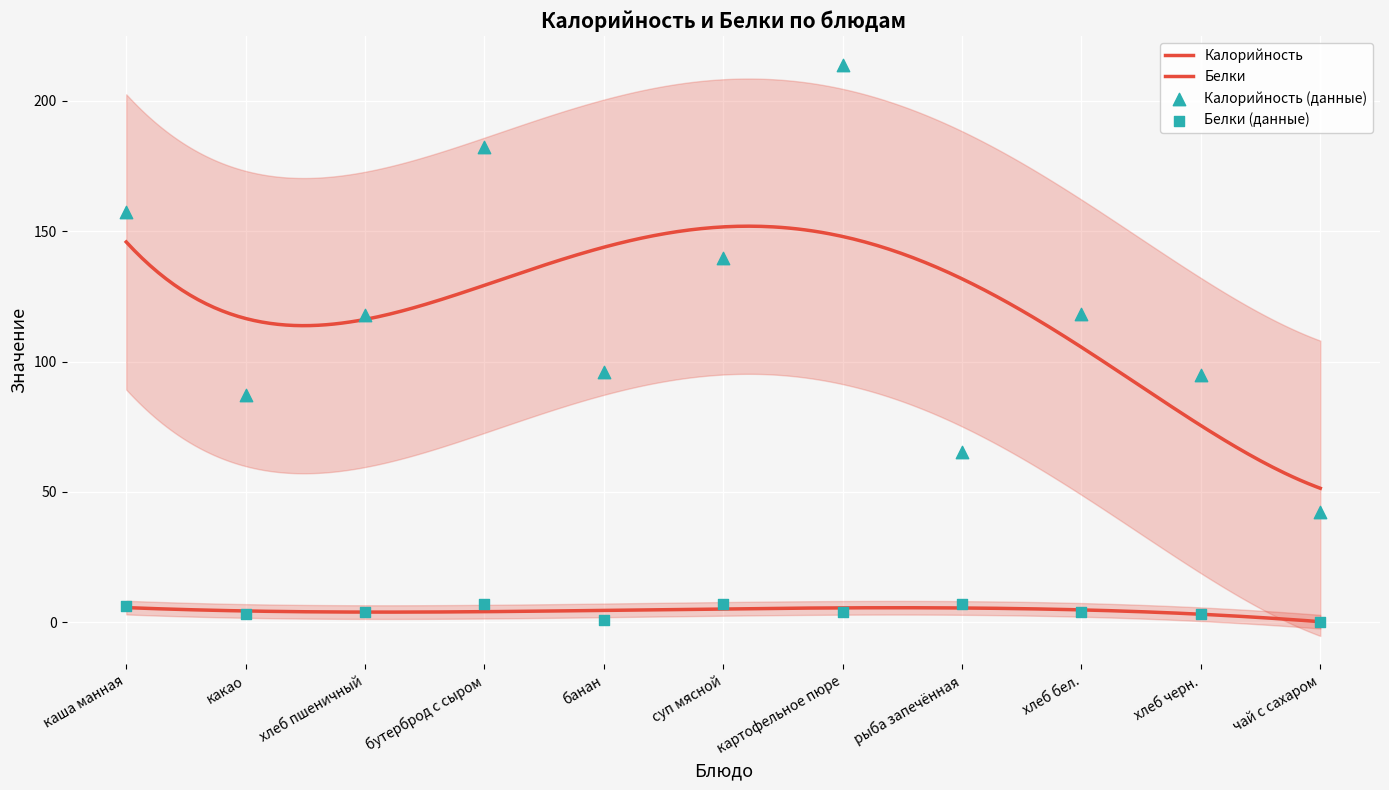

Which series has the largest Y range (max minus min)?

Калорийность